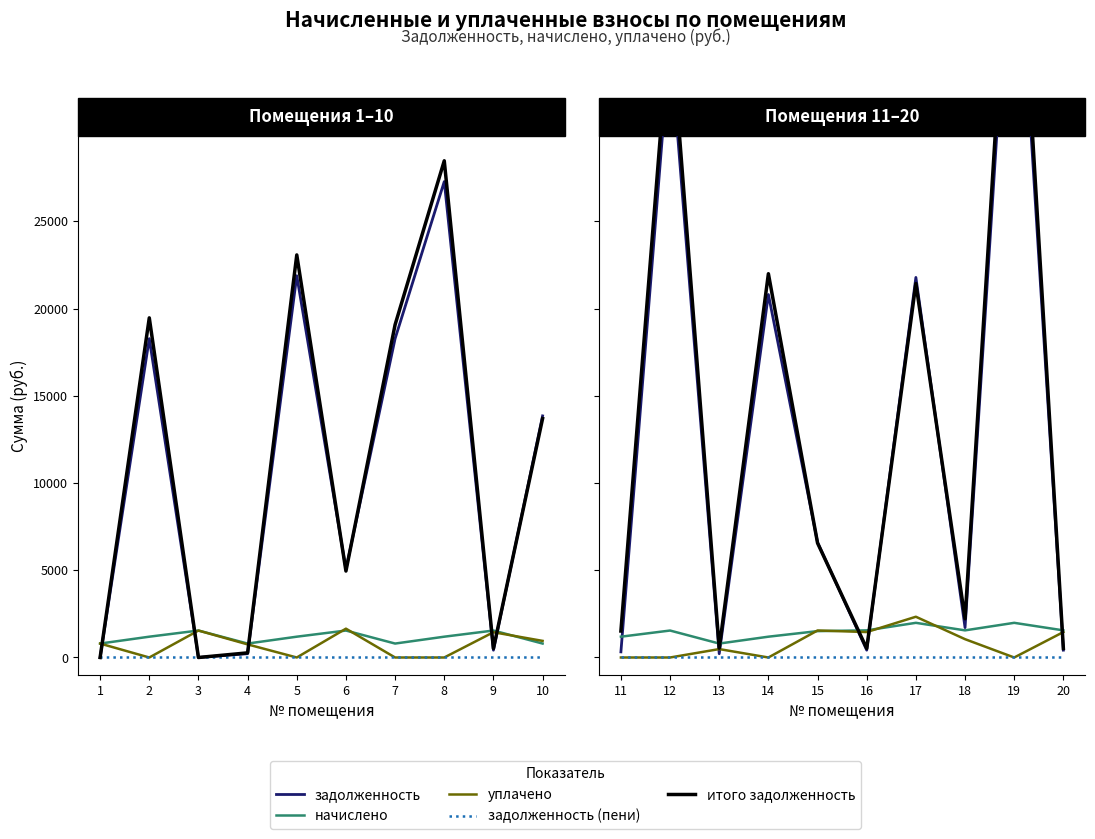

Rank the series by their maximum value, from lowest to highest.

задолженность (пени), начислено, уплачено, задолженность, итого задолженность